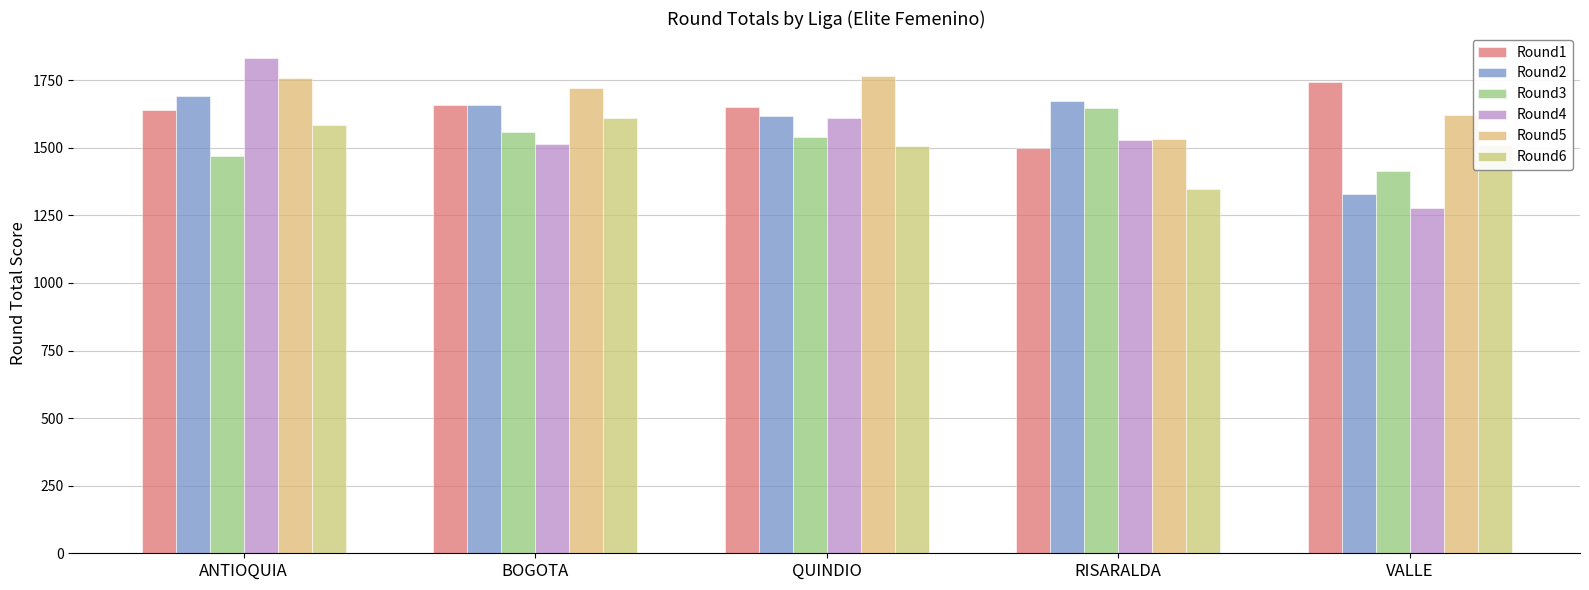

How many data points does each series have?

5